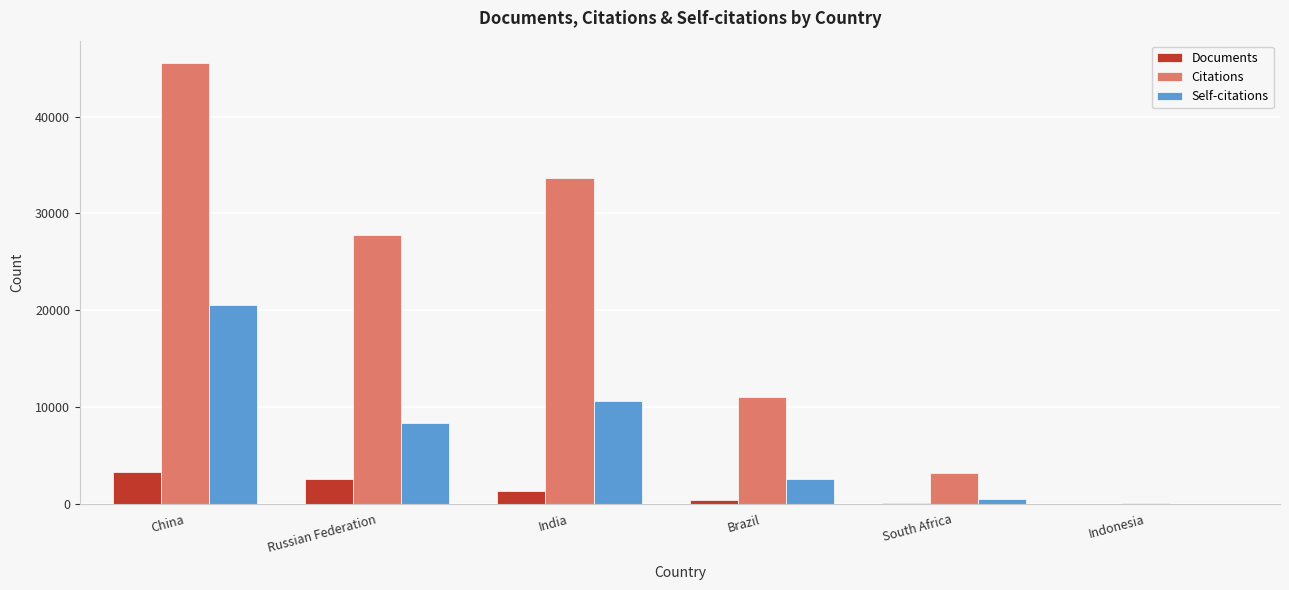

What is the spread (max minus min) of values at China?

42339